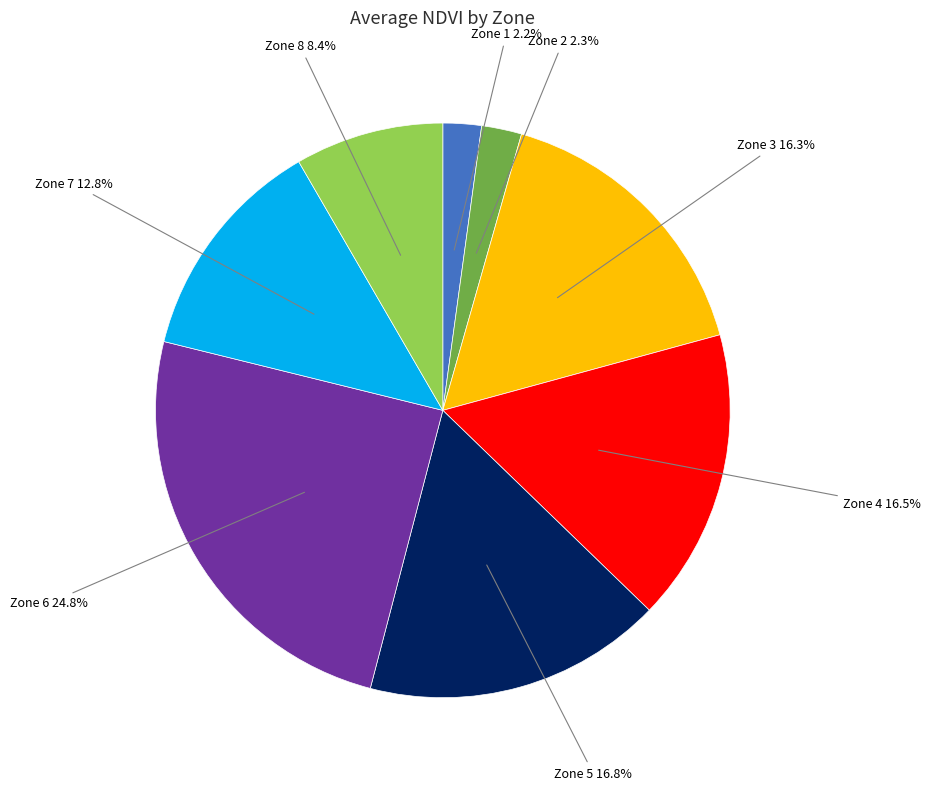

Does any single category account for the majority?

No